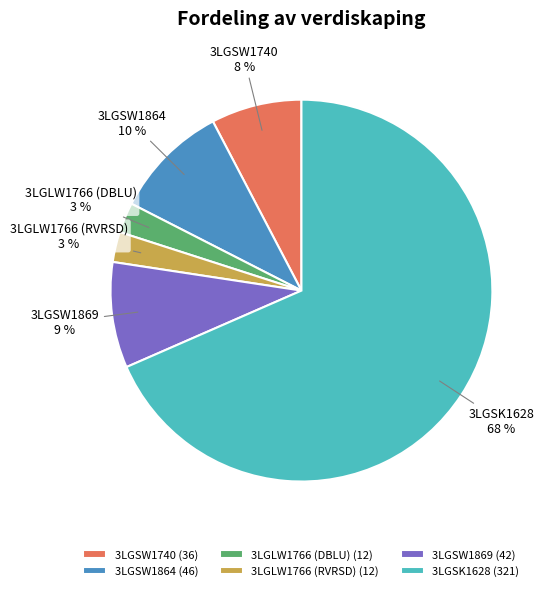

Which category has the biggest portion of the pie?

3LGSK1628